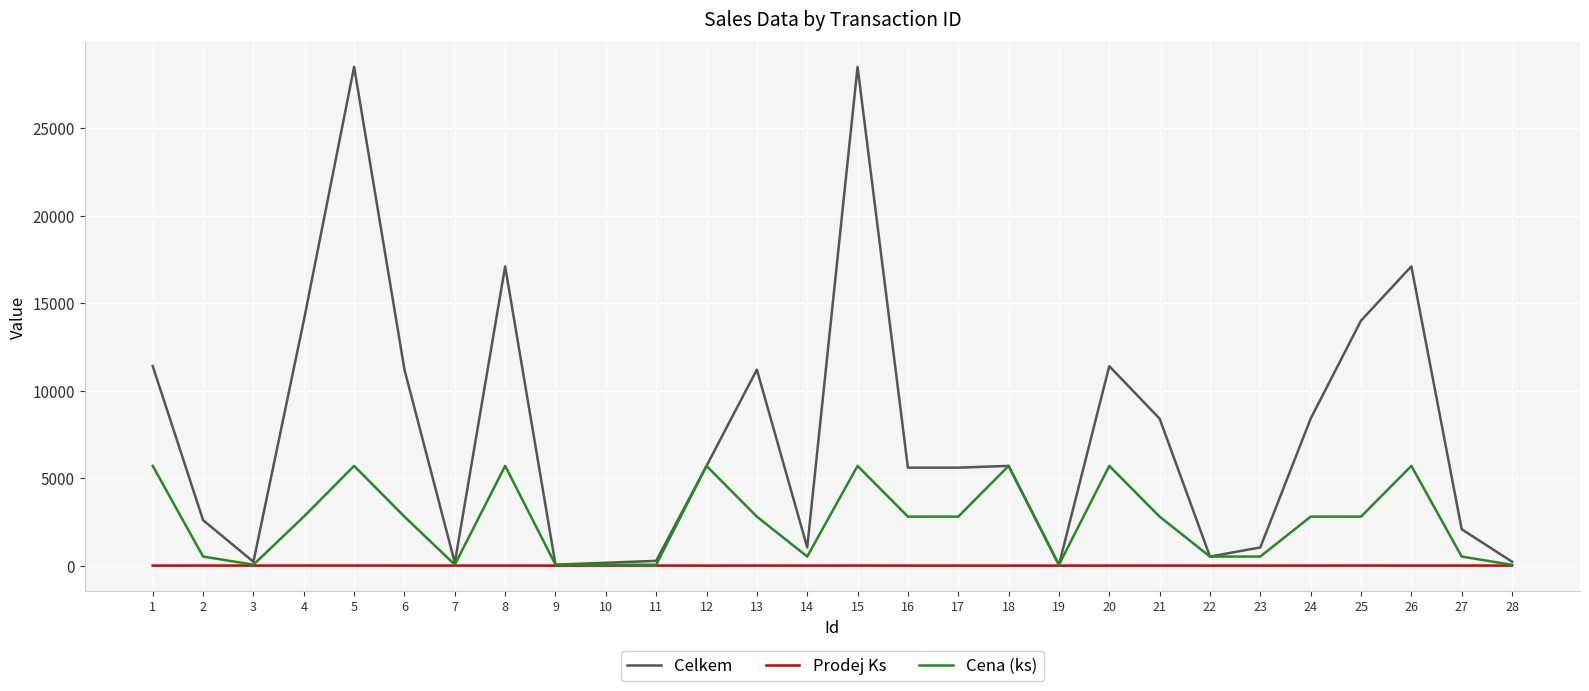

Which series changed the most between 2 and 20?

Celkem